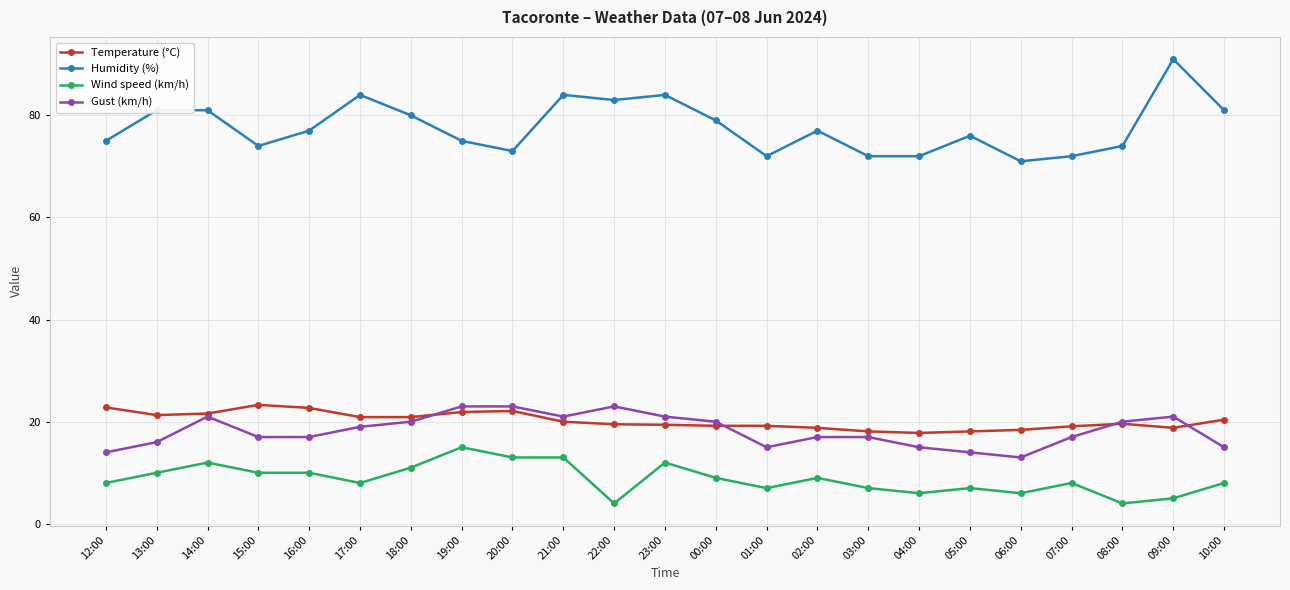

What is the label of the 11th point from the left?

22:00